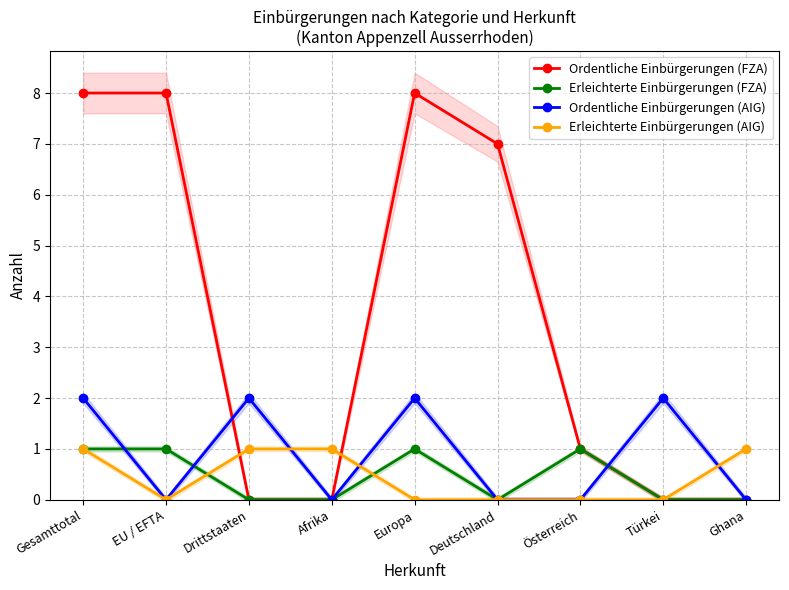

Count the number of categories in the chart.

9